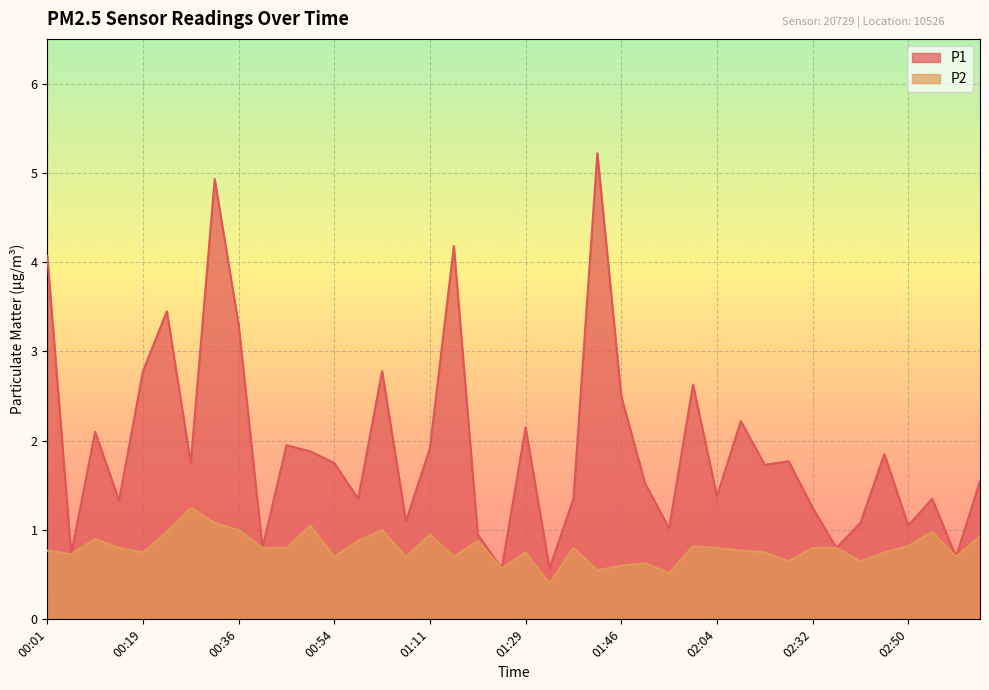

True or false: P1 and P2 intersect in this chart.

False